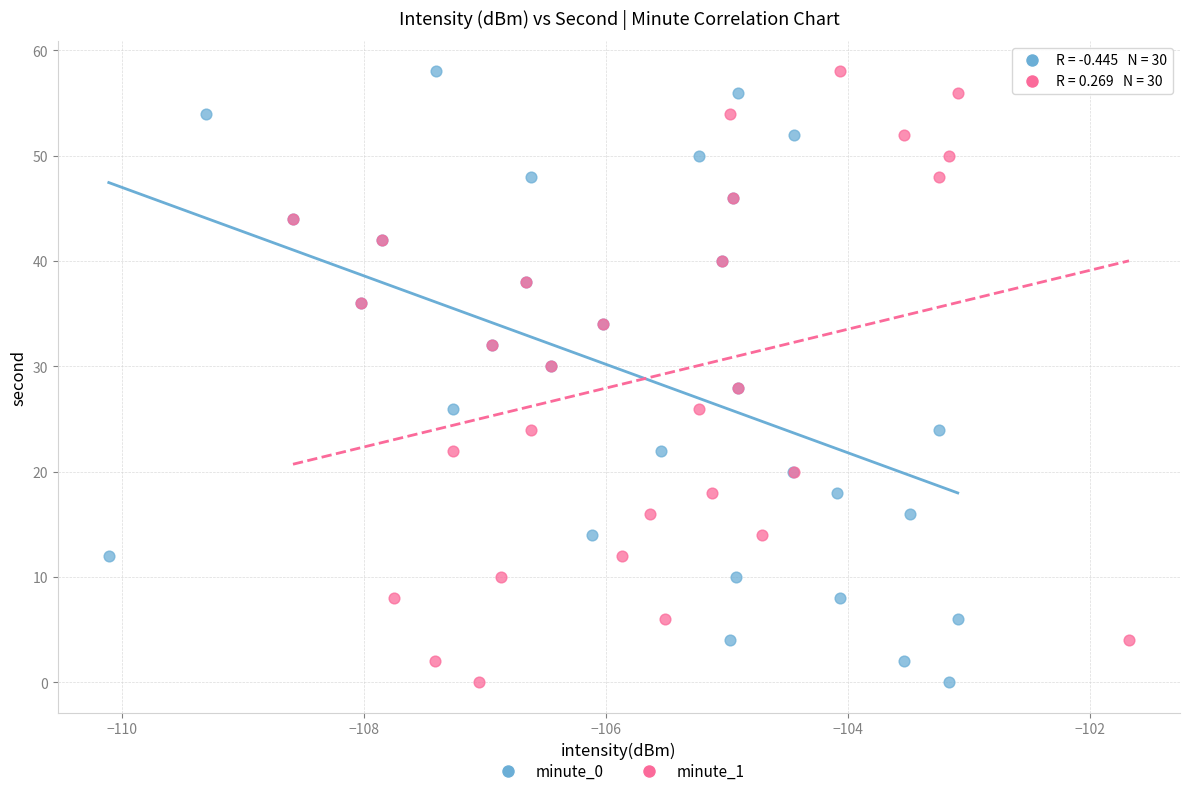

What are all the series names shown in the legend?

minute_0, minute_1